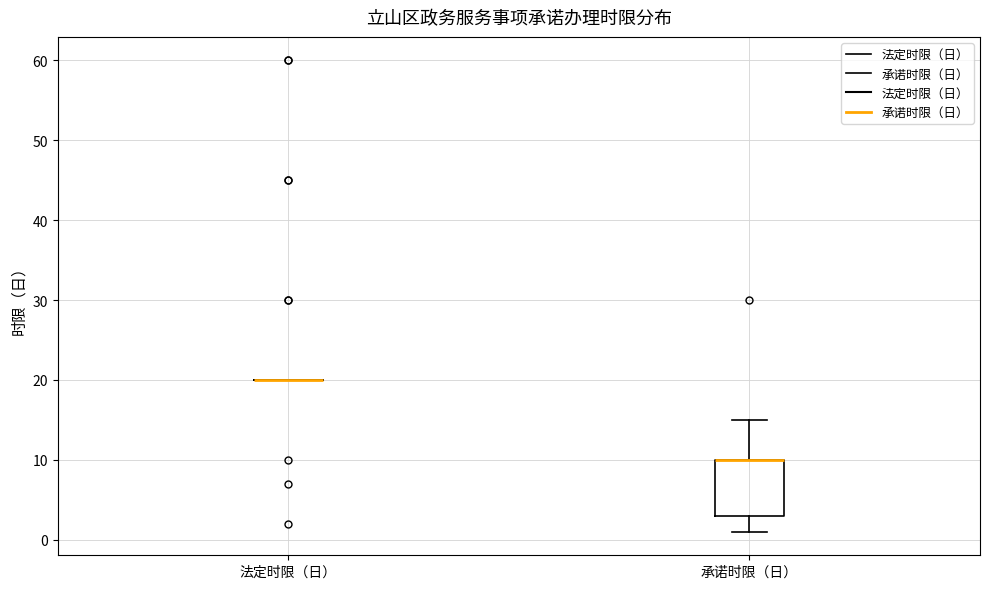

Comparing the boxes themselves (not the whiskers), which one is the tallest?

承诺时限（日）